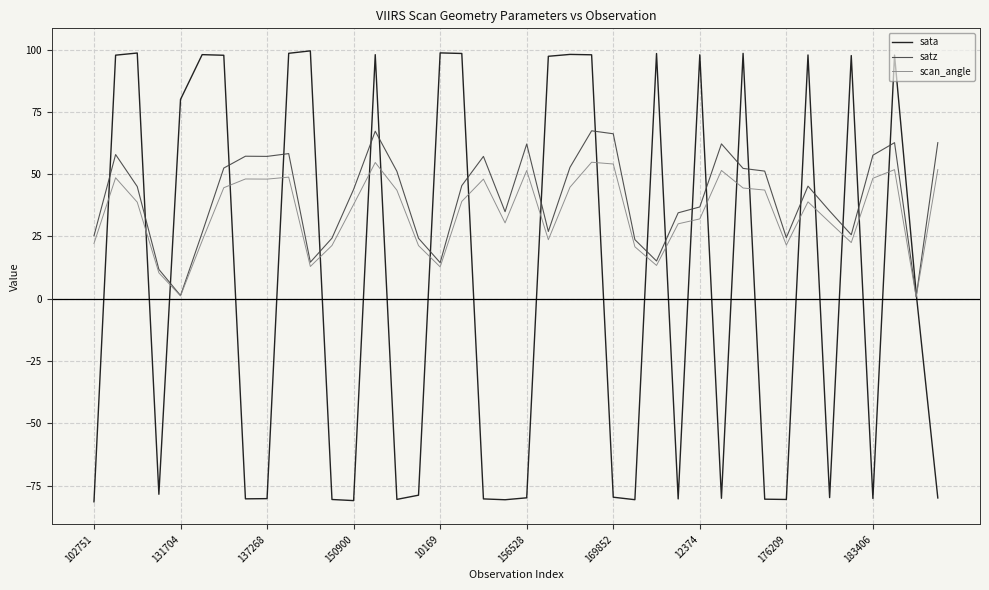

Rank the series by their average value, from highest to lowest.

satz, scan_angle, sata